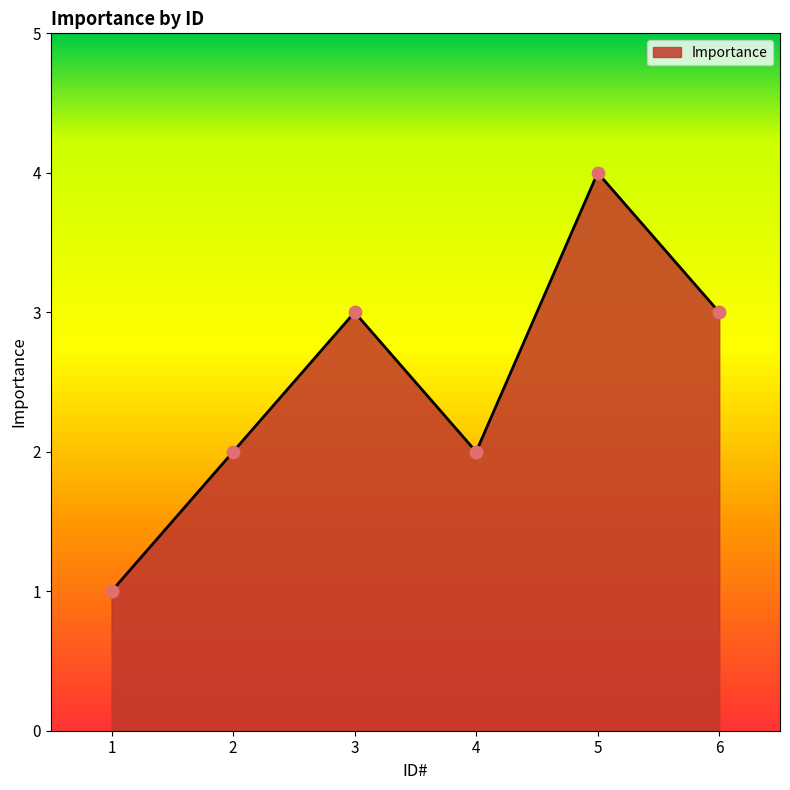

Approximately how many times larger is the value at 2 compared to 4?

1.0